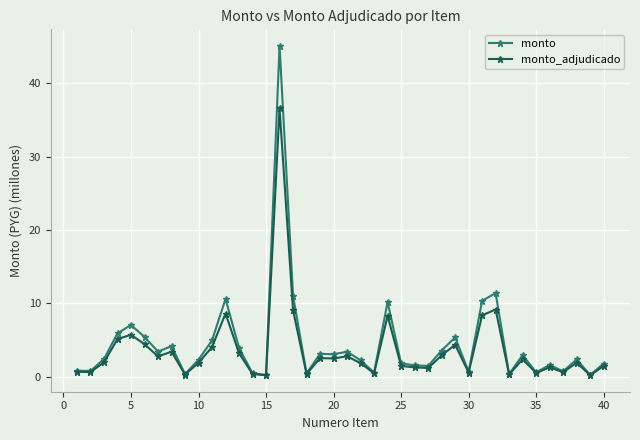

Which series has the largest range (max minus min)?

monto